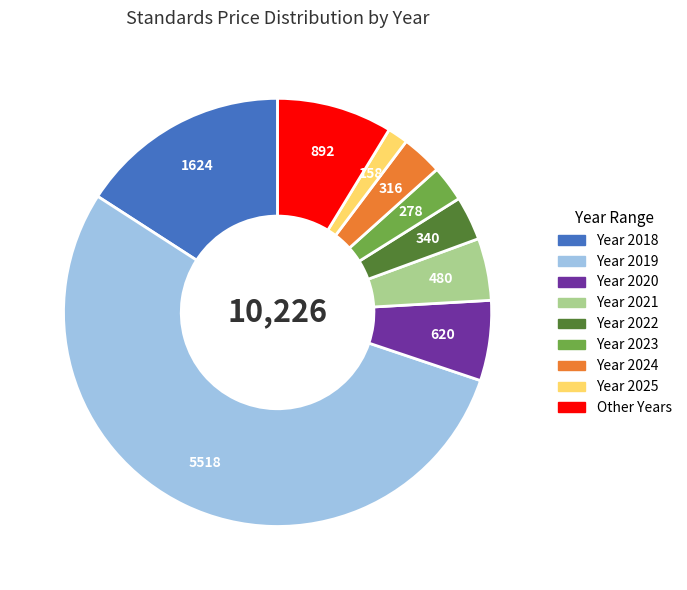

Does any single category account for the majority?

Yes